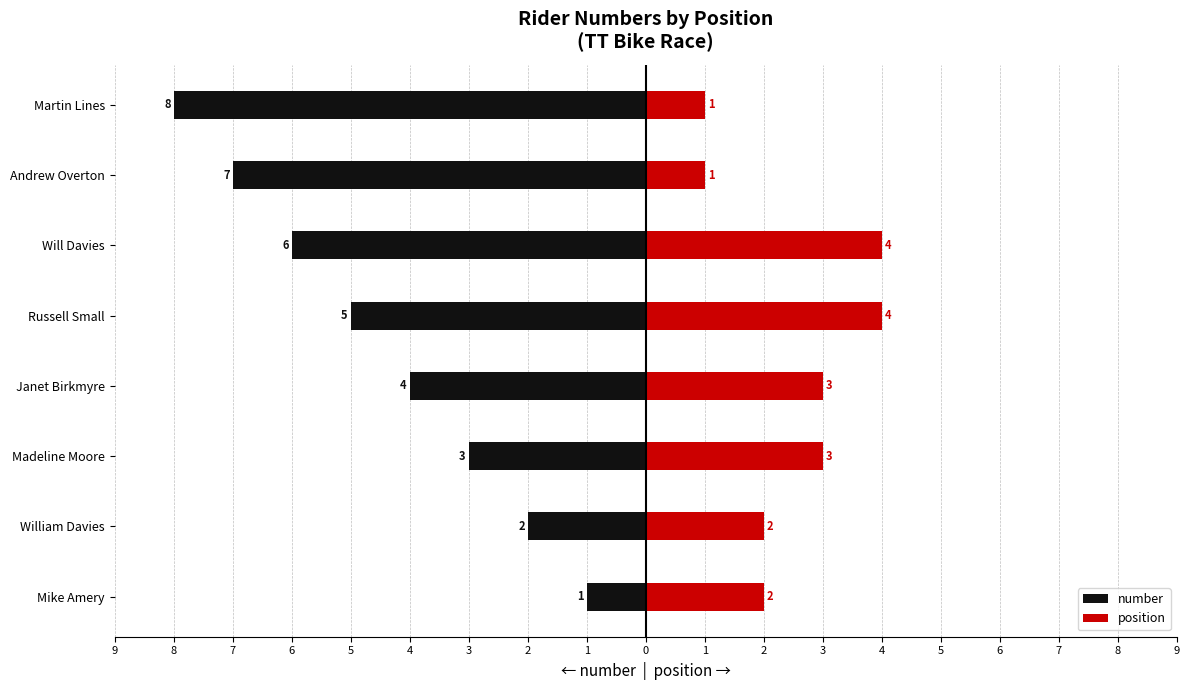

The value of number at Russell Small is -8. True or false?

False